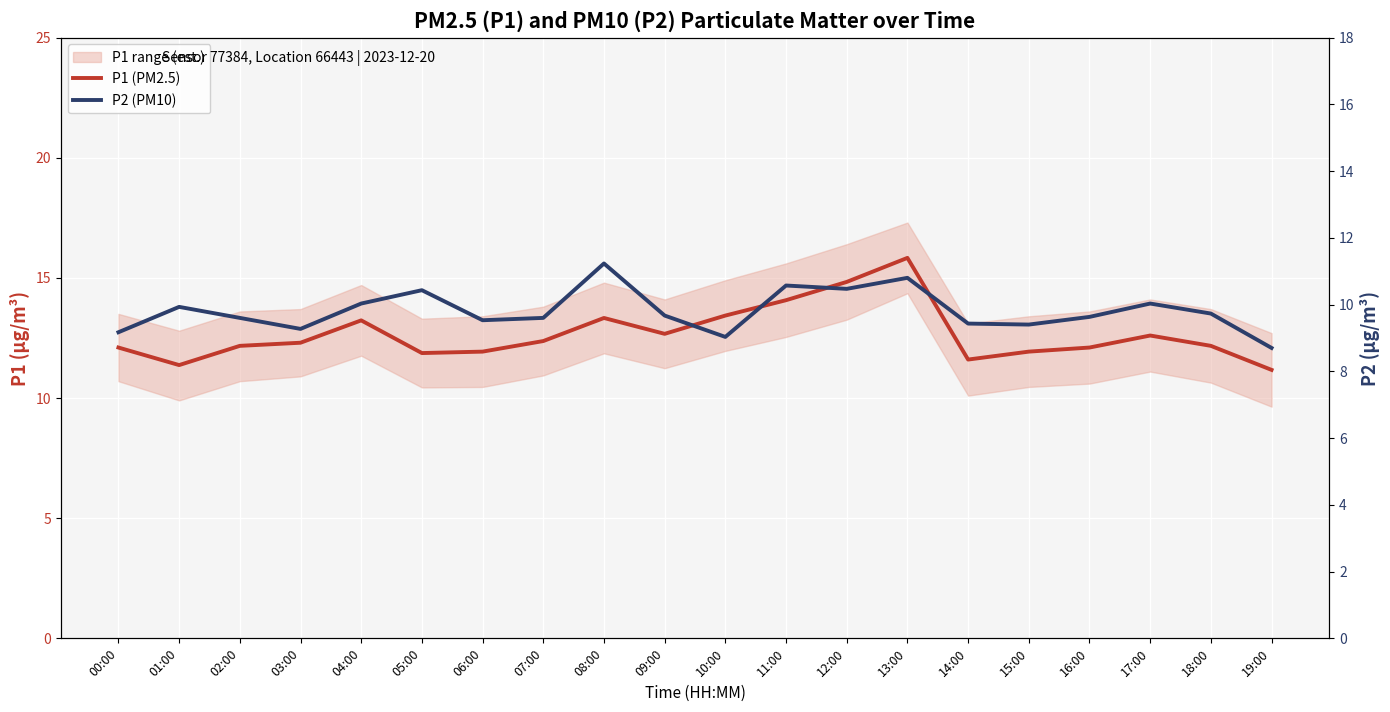

True or false: P1 (PM2.5) has more than 2 interior local peaks.

True